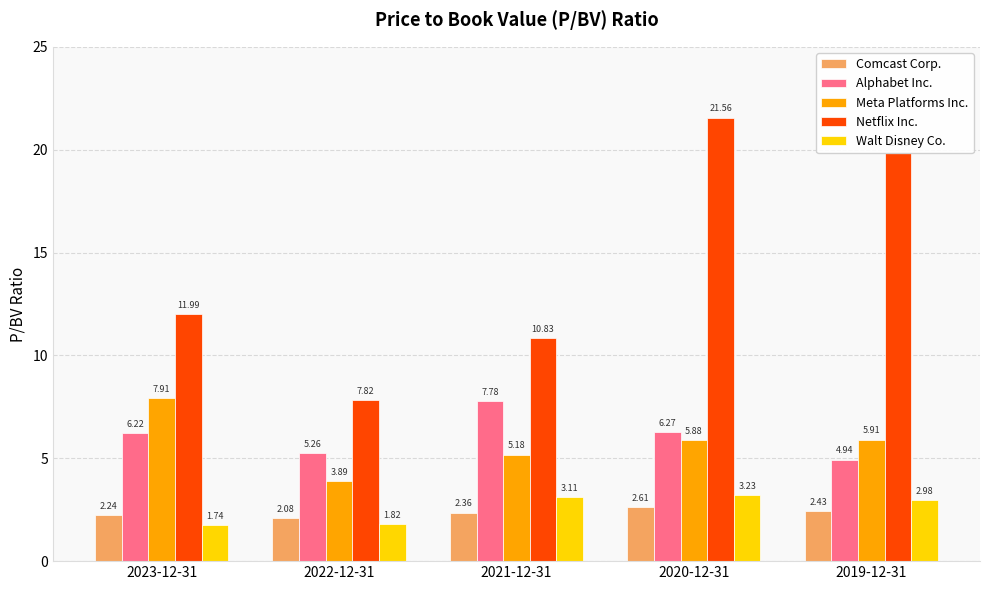

How many groups of bars are there?

5